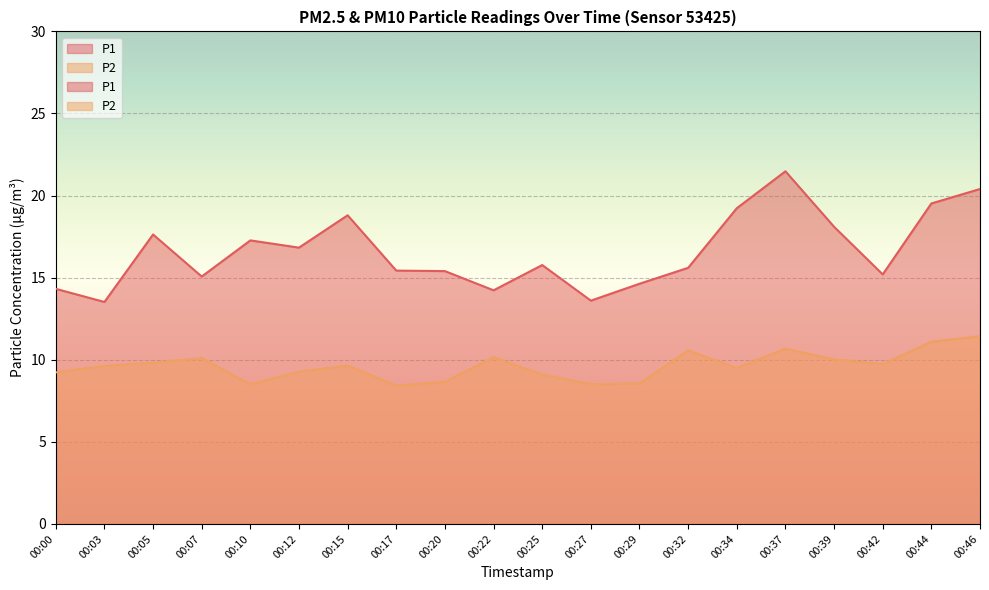

Which series changed the most between 00:32 and 00:46?

P1